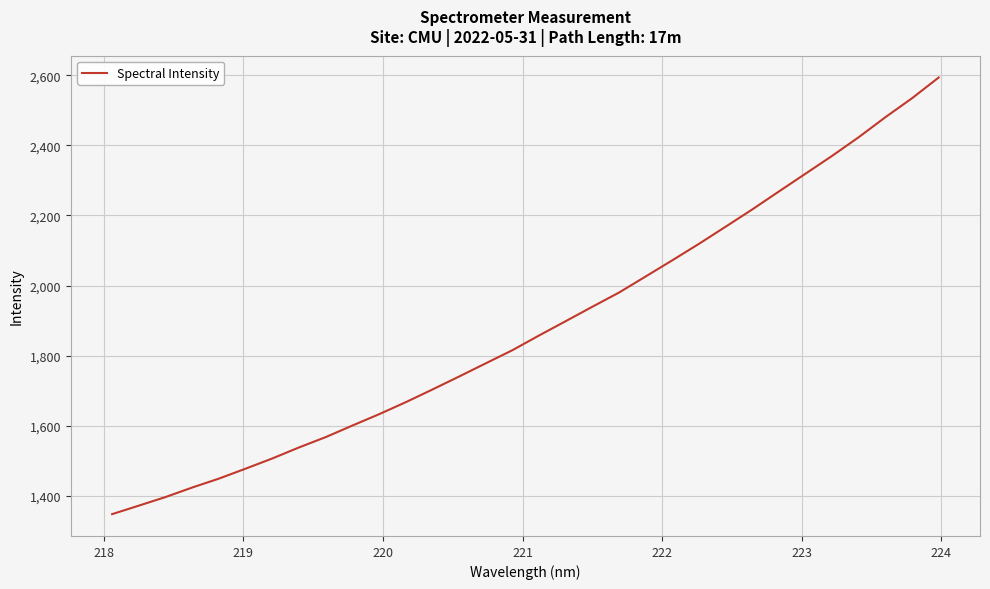

What is the minimum value shown in the chart?

1346.9